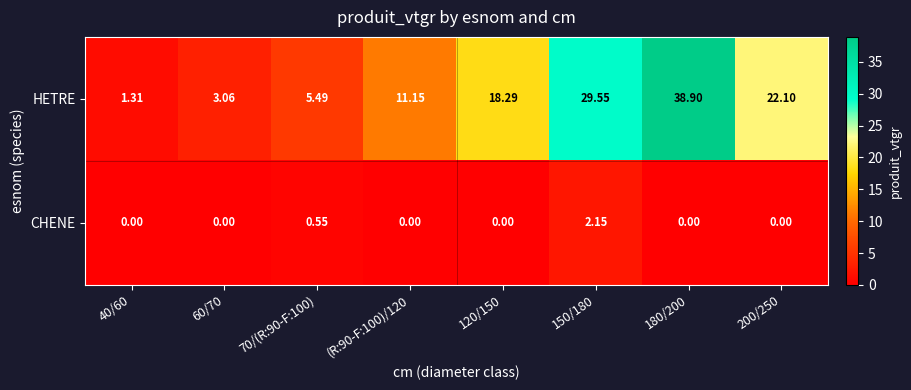

Between (R:90-F:100)/120 and 180/200, which series saw the biggest shift?

HETRE